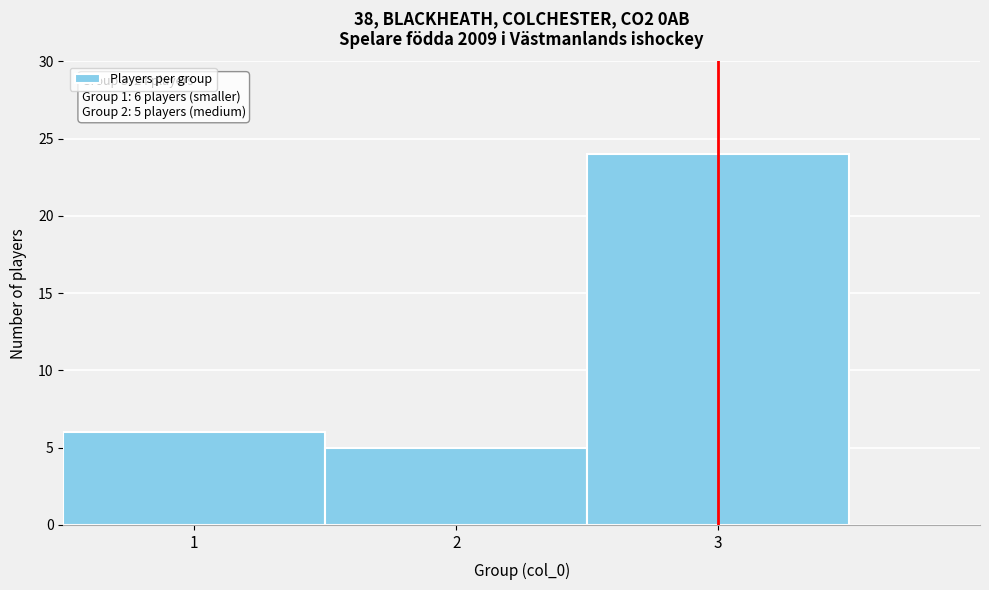

Which range on the x-axis has the tallest bar?

2.5 to 3.5